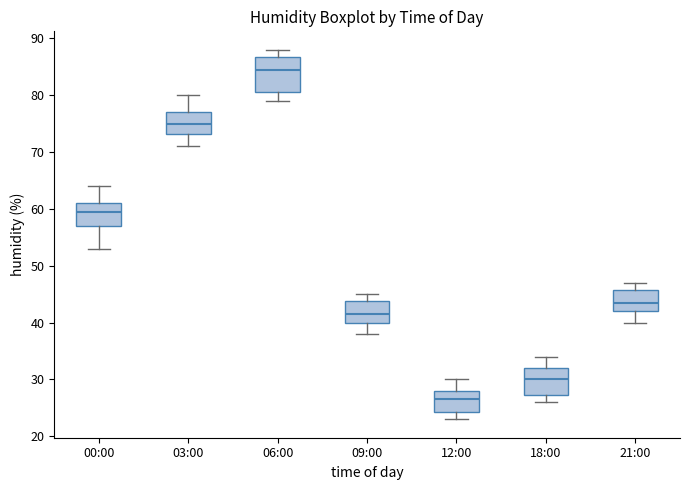

Where is the upper edge of the box for 18:00 on the y-axis? The values are not printed on the chart, so give them approximately, as read against the axis.

32